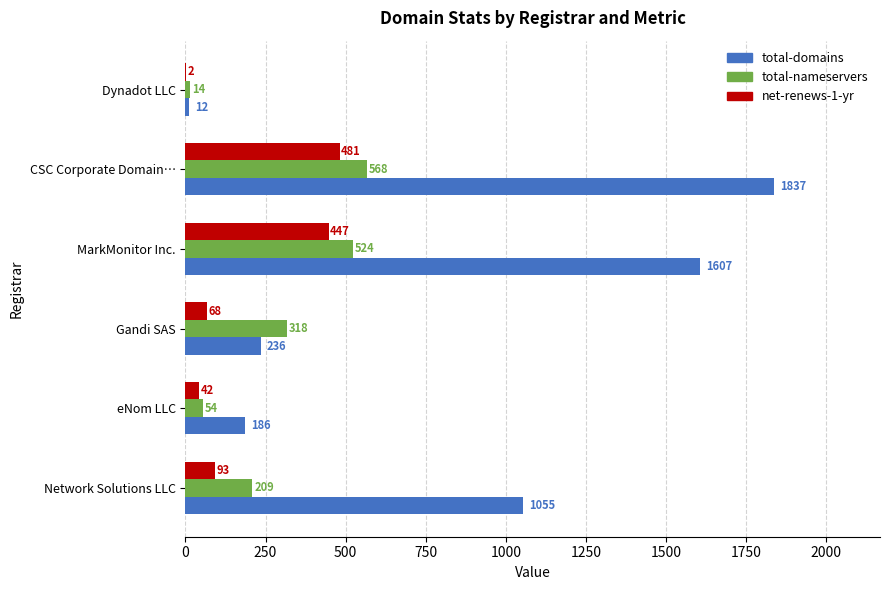

The total-domains series shows 1753 at Network Solutions LLC. True or false?

False